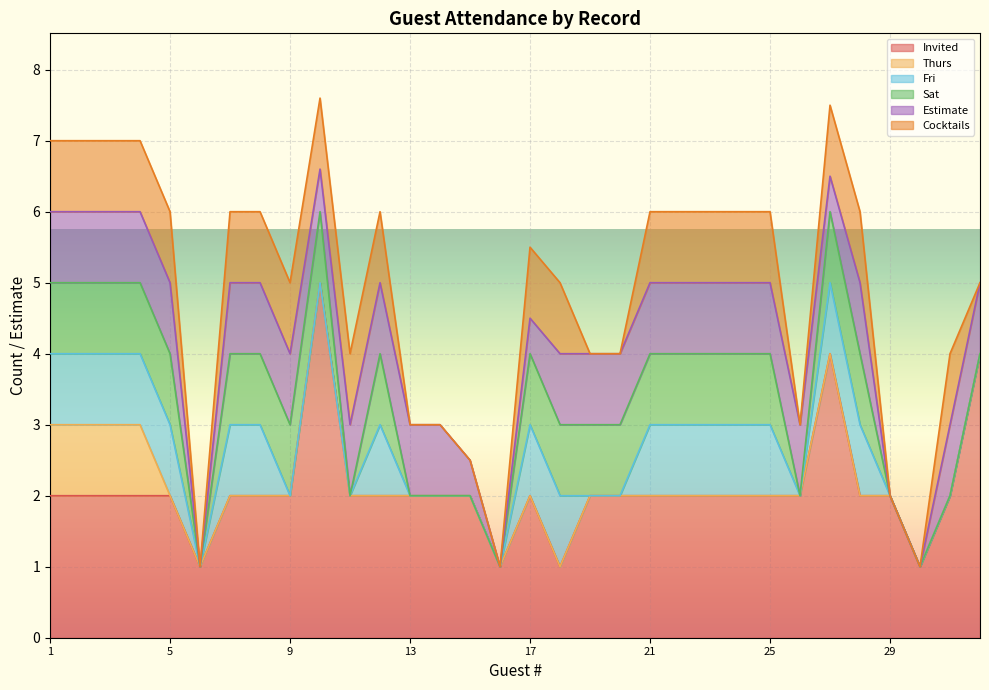

What is the lowest value of the Invited series?

1.0